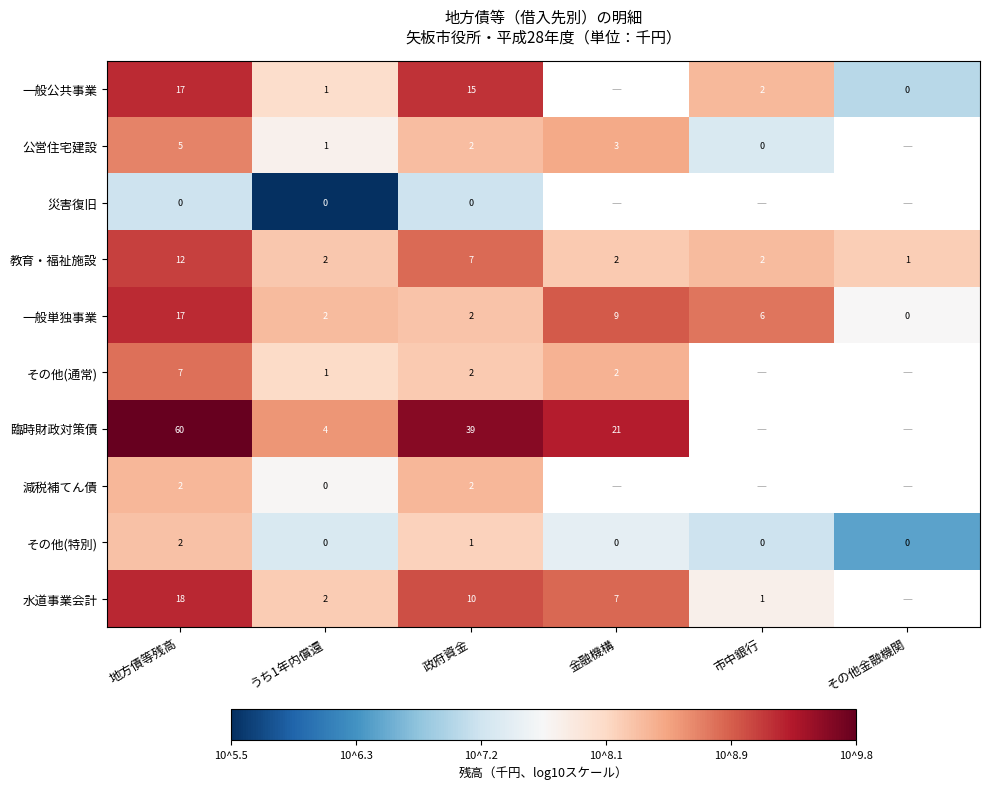

How many distinct data groups are displayed?

10